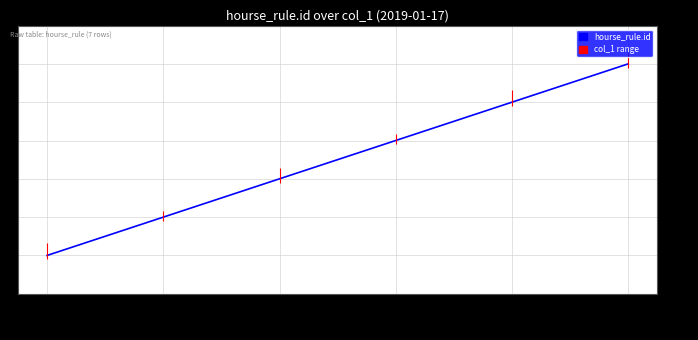

How many values are between 2 and 5?

4